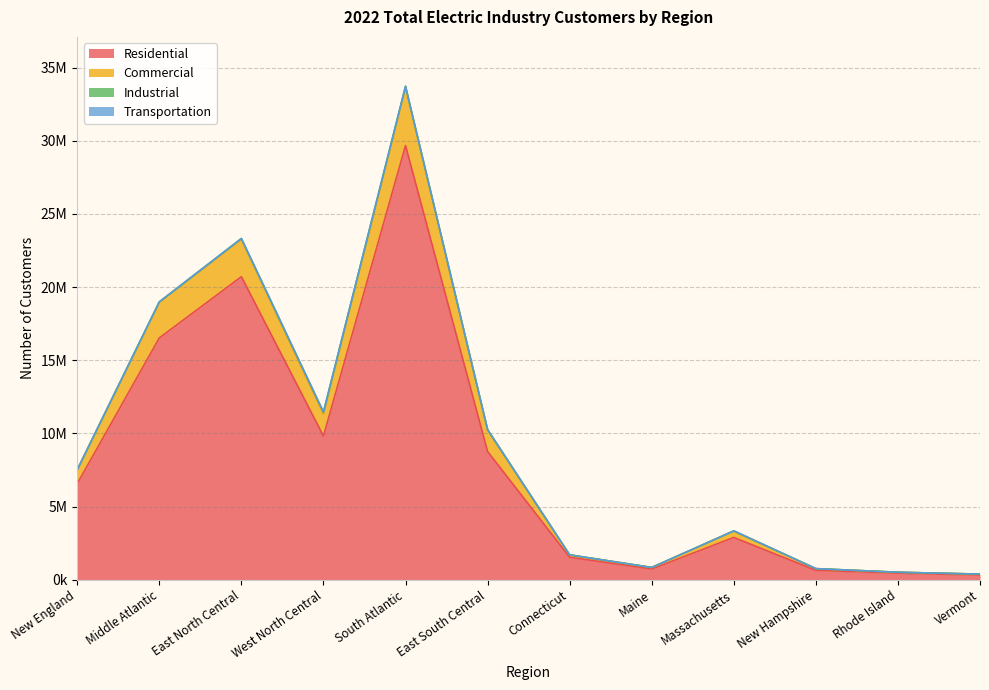

Reading left to right, extract all data points from this chart.

Residential: 6564756	16526130	20709073	9818380	29674453	8762386	1536217	728053	2888583	642870	448184	320849
Commercial: 7516612	18990507	23320446	11457576	33727411	10259290	1695980	836419	3334630	756952	509946	382685